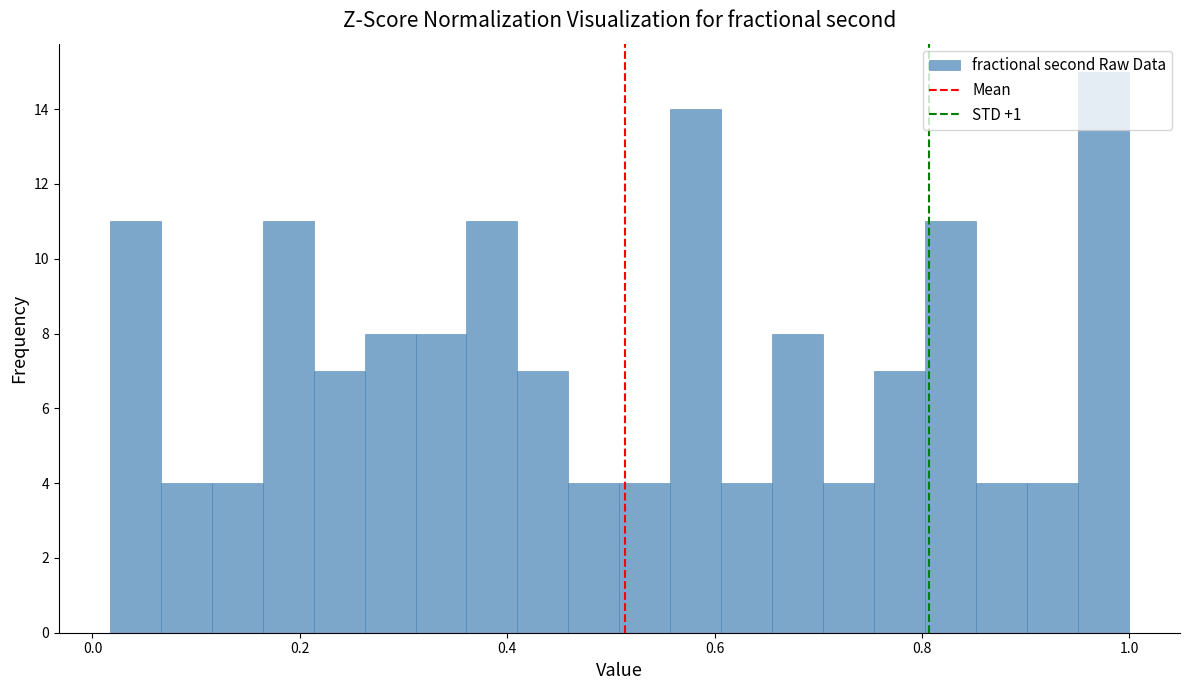

Read against the x-axis, roughly where is the centre of the tallest bar?

0.98